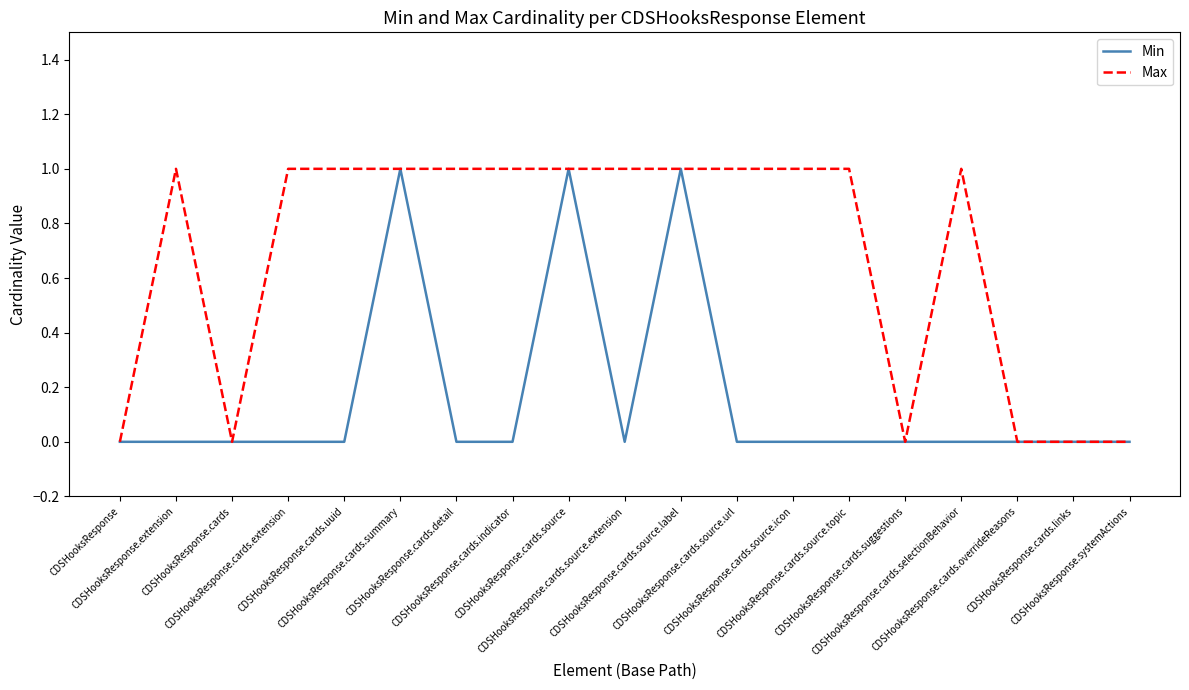

Which series has the largest total across all categories?

Max